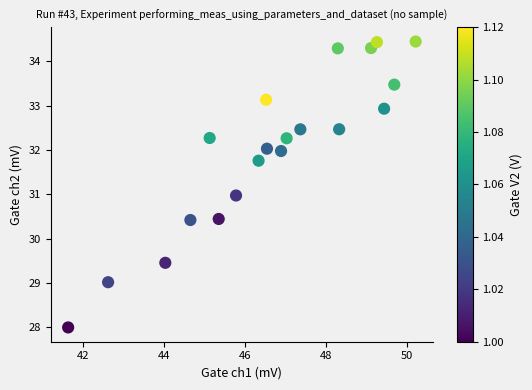

What is the range of X values (max minus min)?

8.6